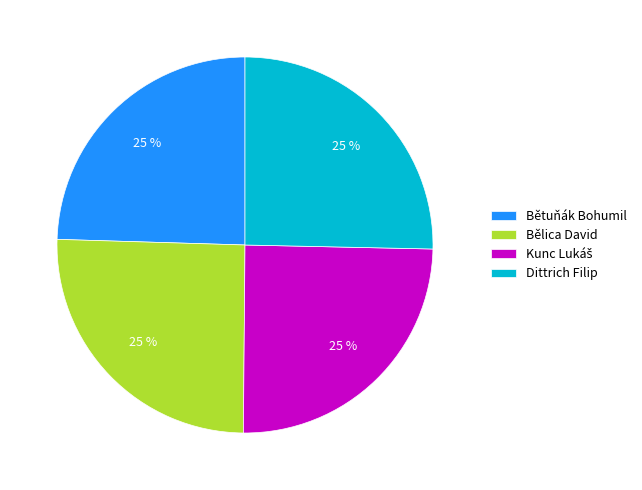

What percentage is the Bělica David slice, to the nearest percent?

25%